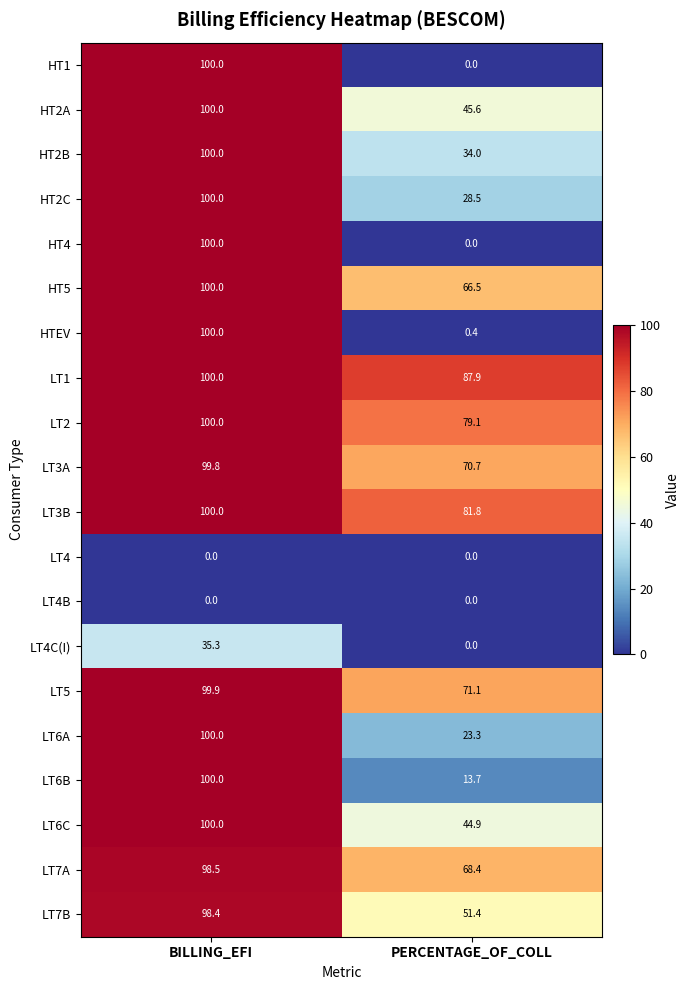

What value does the LT7A series have at PERCENTAGE_OF_COLL?

68.4